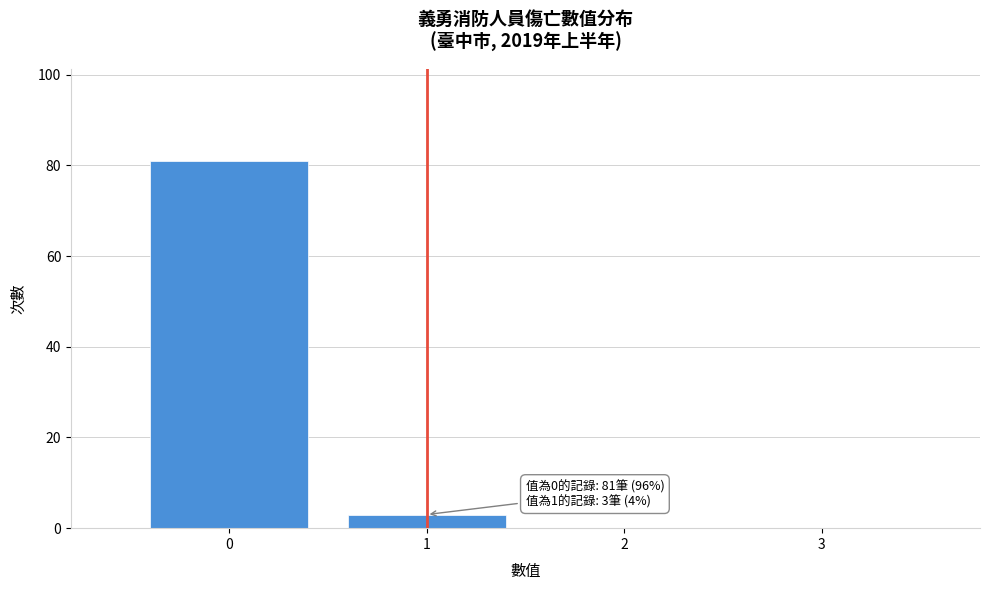

Which range on the x-axis has the tallest bar?

-0.5 to 0.5